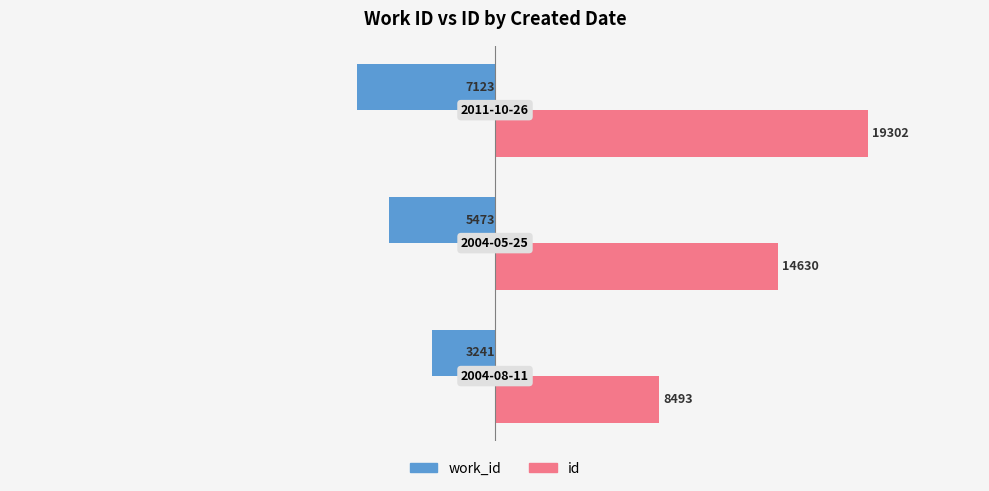

Which series has the largest total across all categories?

id